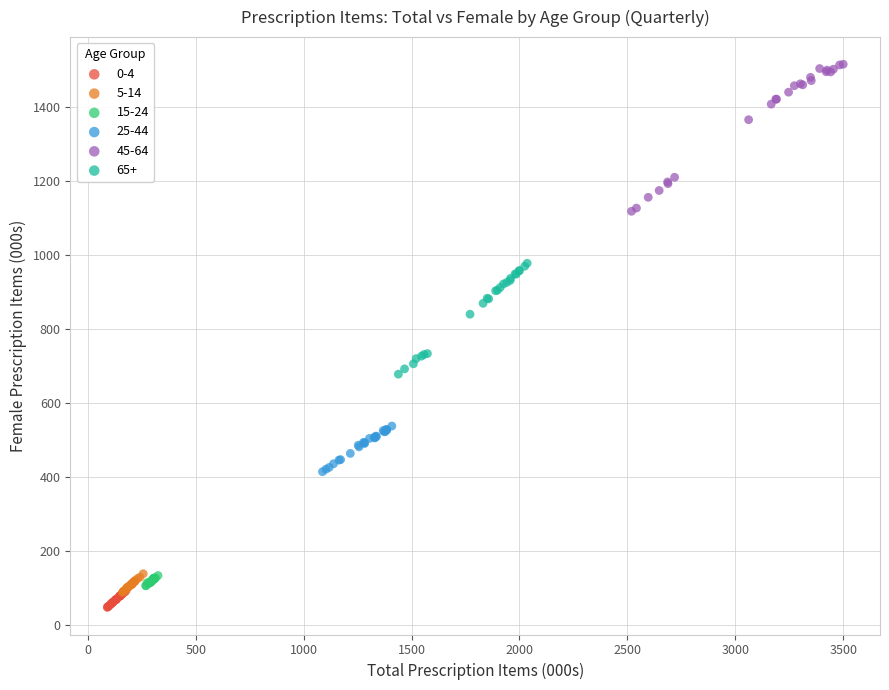

Which series has the largest Y range (max minus min)?

45-64